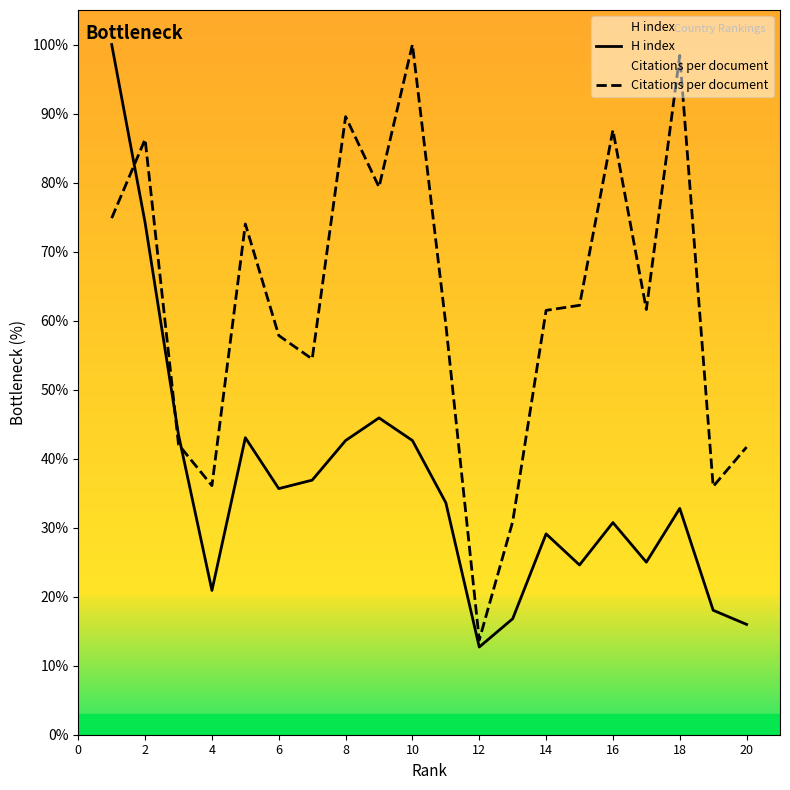

What is the lowest value of the Citations per document series?

13.7